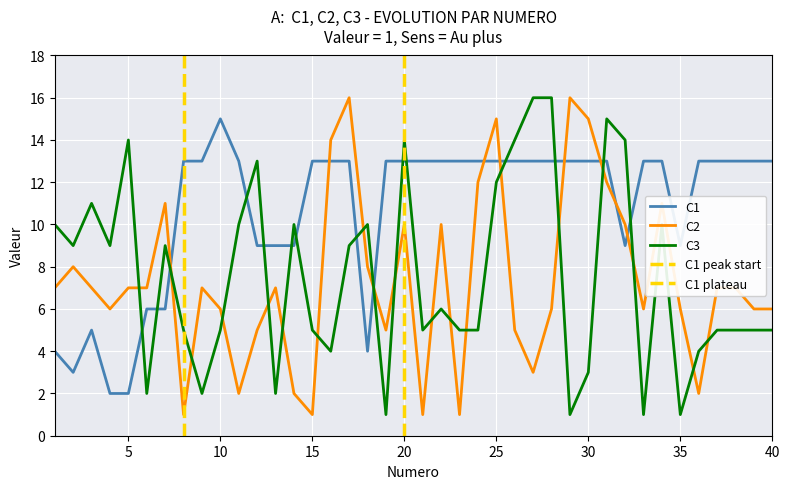

How many intersections are there between C2 and C3?

19